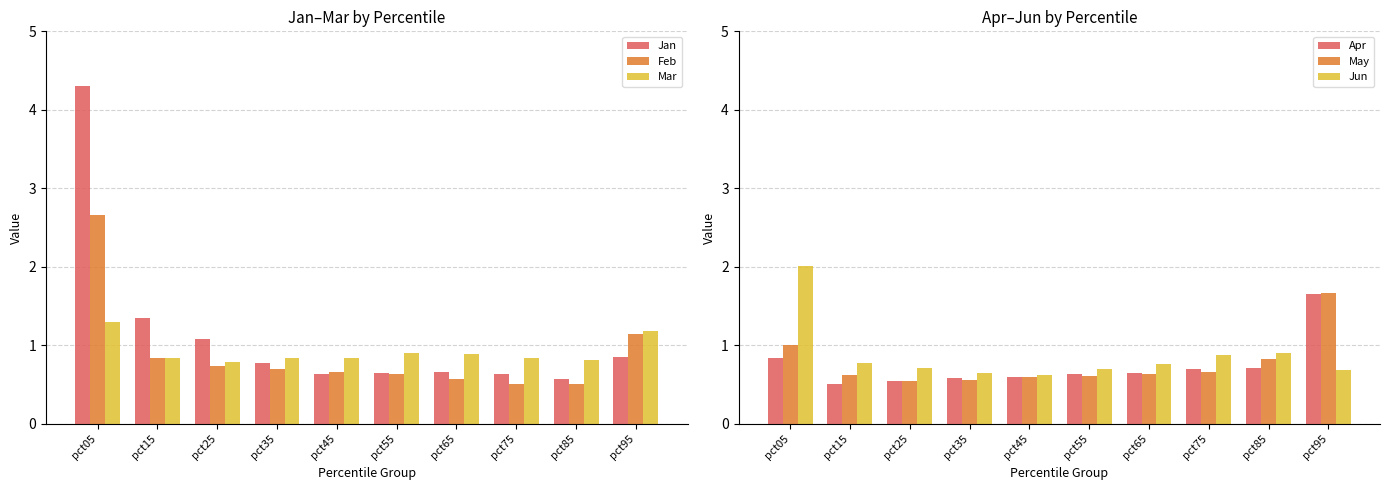

Rank the series at pct85 from lowest to highest value.

Feb, Jan, Apr, Mar, May, Jun